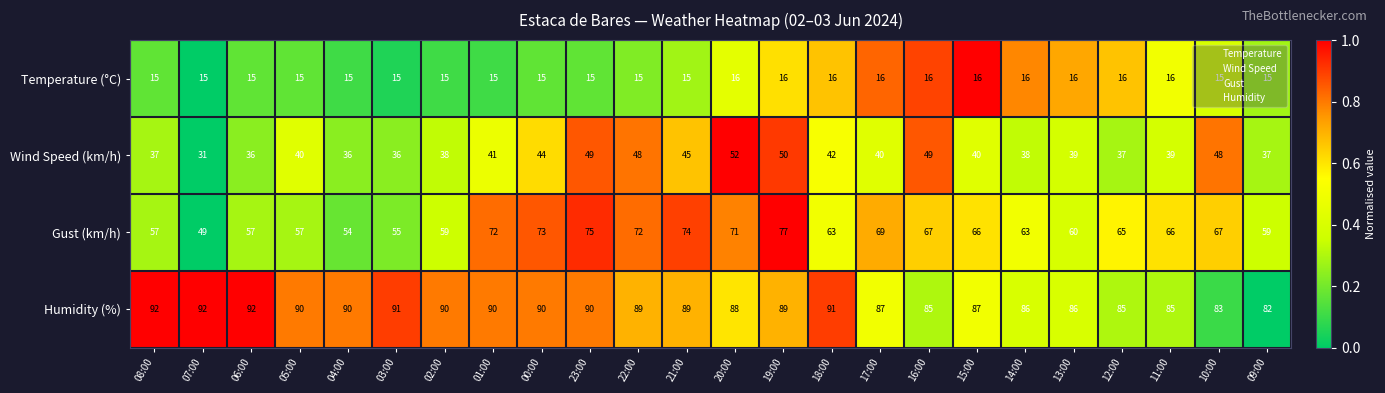

Count the number of categories in the chart.

24